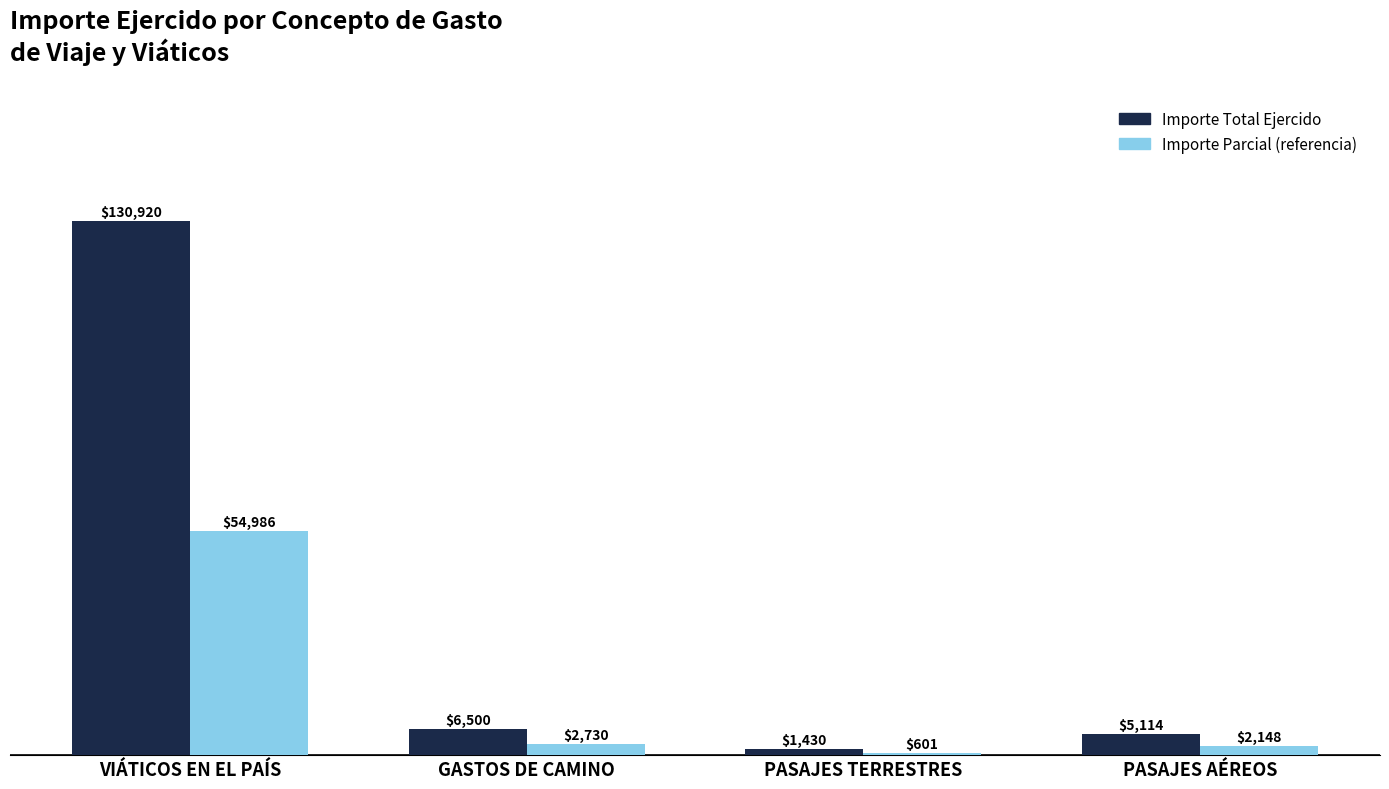

What is the smallest value displayed?

600.6